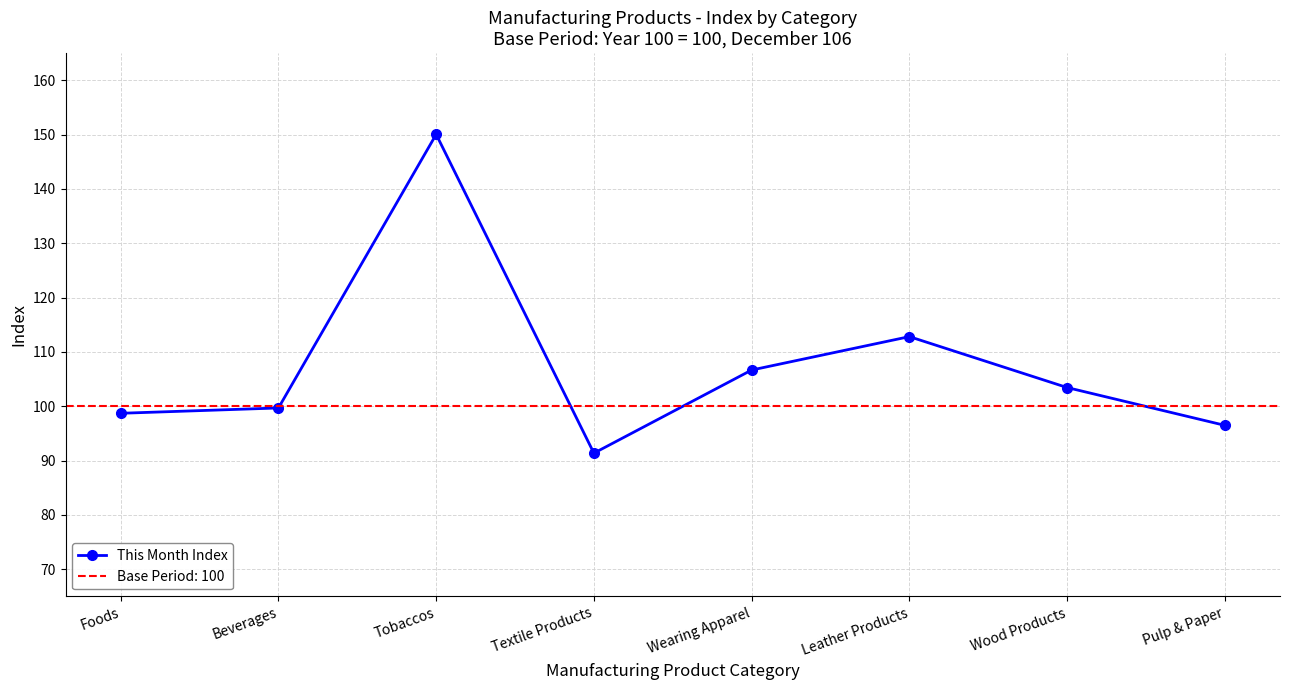

At which label is the value closest to 120?

Leather Products